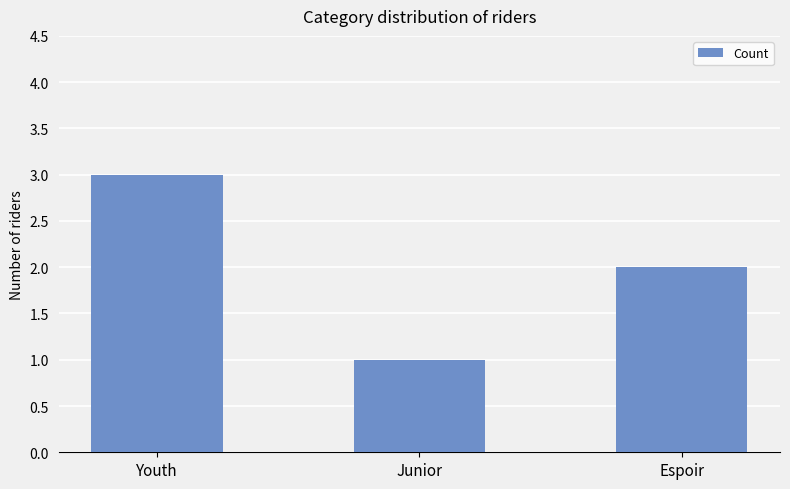

What is the sum of the values at Espoir and Junior?

3